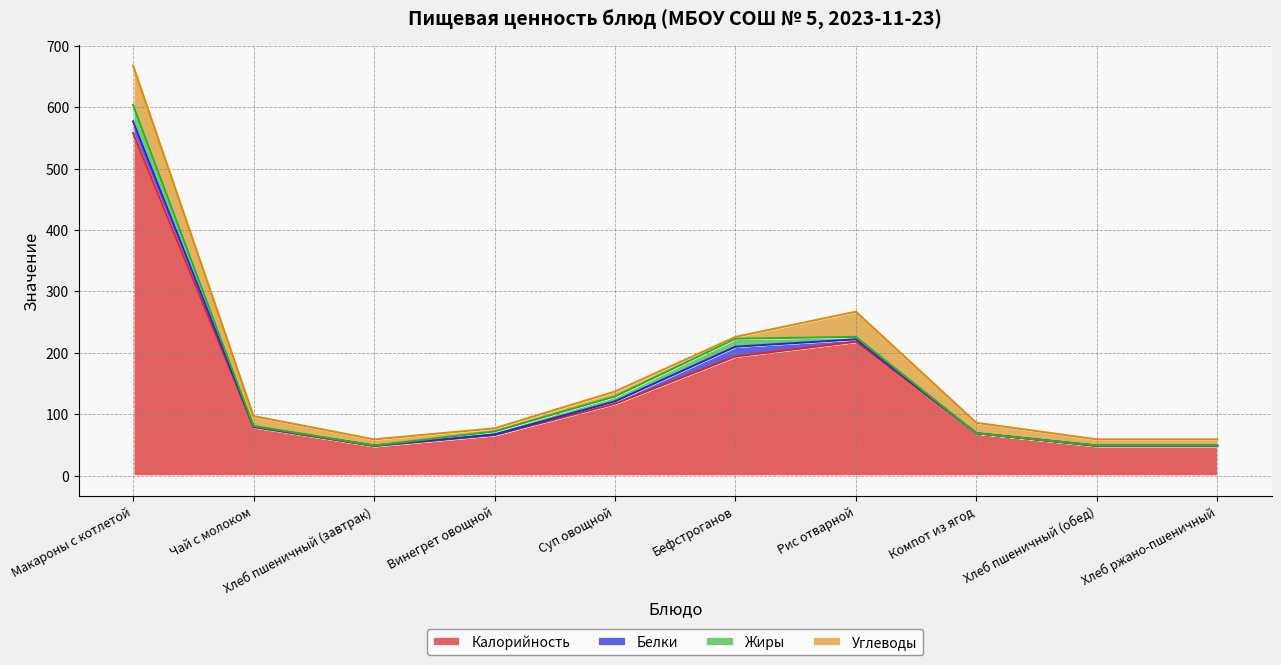

List the labels in order of Белки value, largest first.

Макароны с котлетой, Бефстроганов, Суп овощной, Рис отварной, Чай с молоком, Хлеб пшеничный (завтрак), Винегрет овощной, Хлеб пшеничный (обед), Хлеб ржано-пшеничный, Компот из ягод